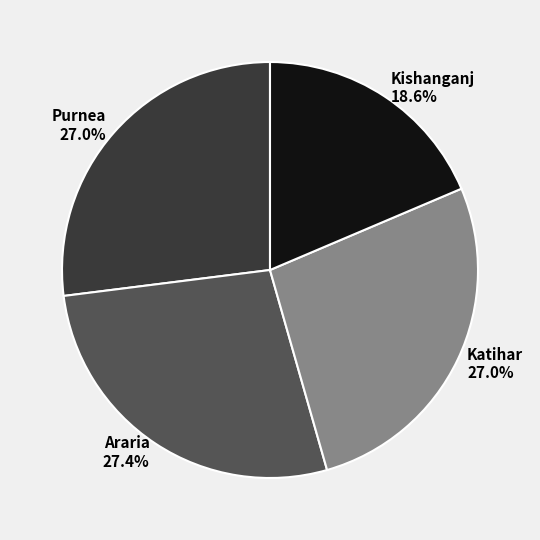

Which slice is the smallest?

Kishanganj